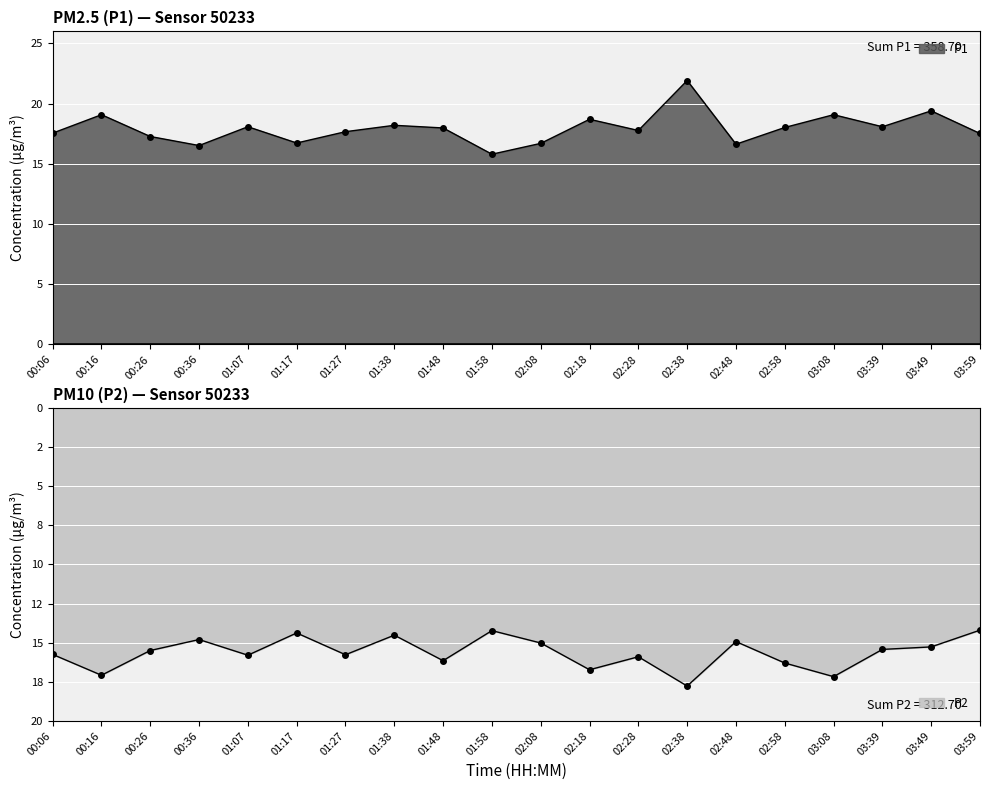

Is it true that P1 equals 3.7 at 02:08?

False